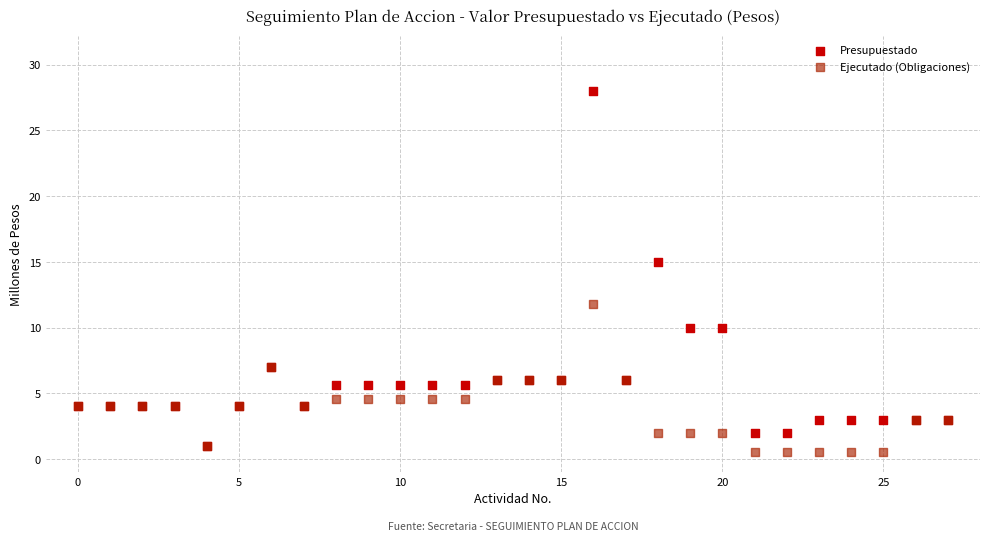

Which series contains the highest Y value?

Presupuestado